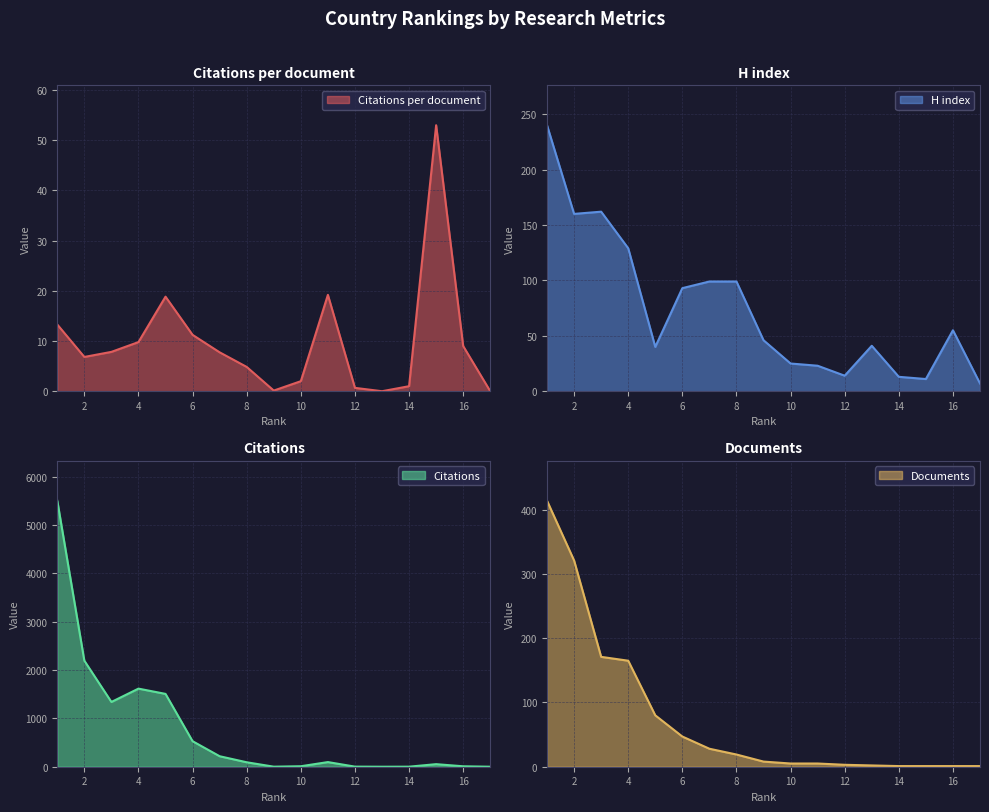

Where does the H index series first go above 46?

1